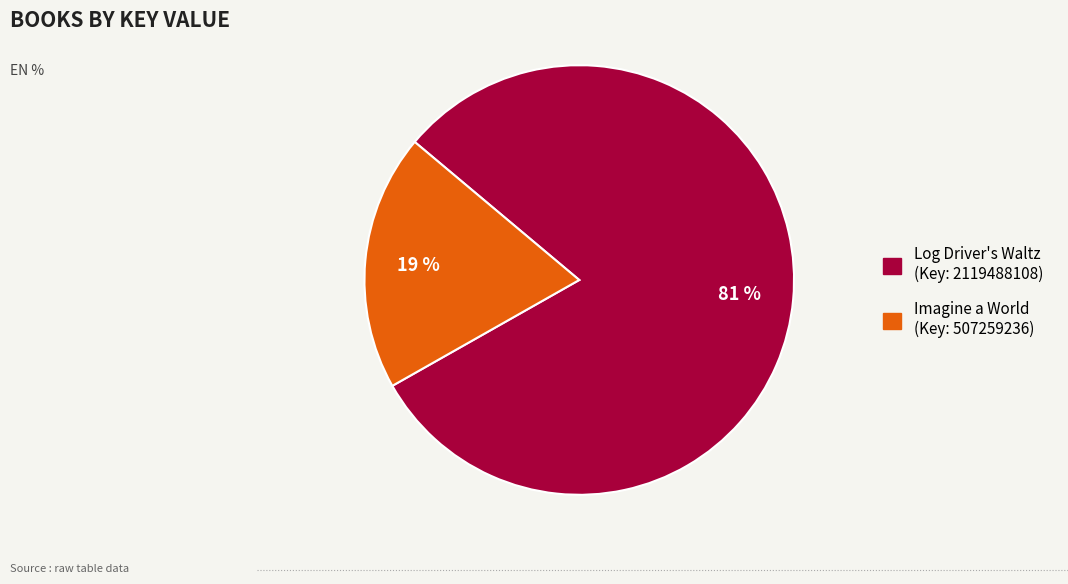

How many segments does this pie chart have?

2